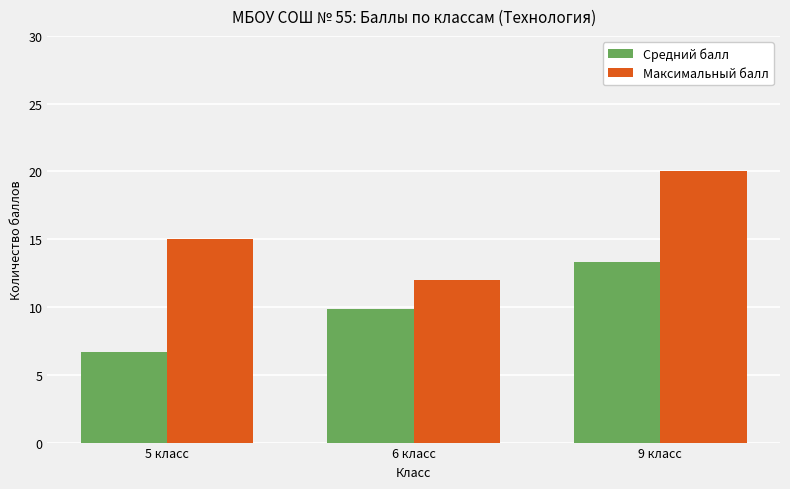

Does the chart contain stacked bars?

No